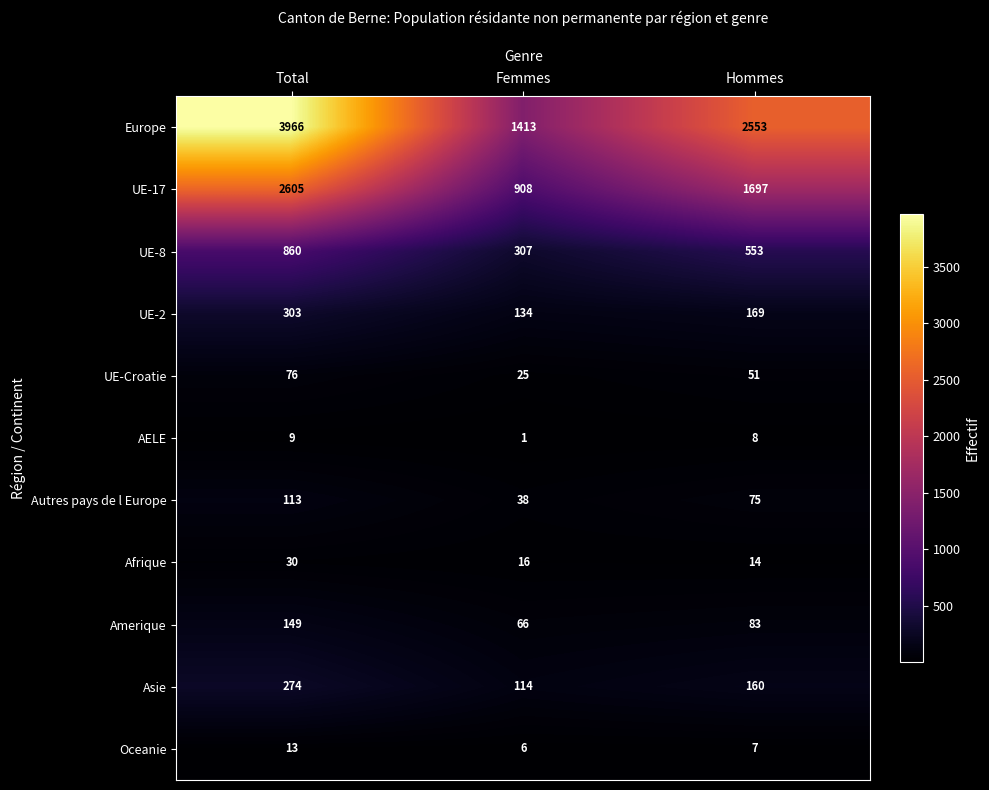

Which category has the lowest value across all series?

Femmes